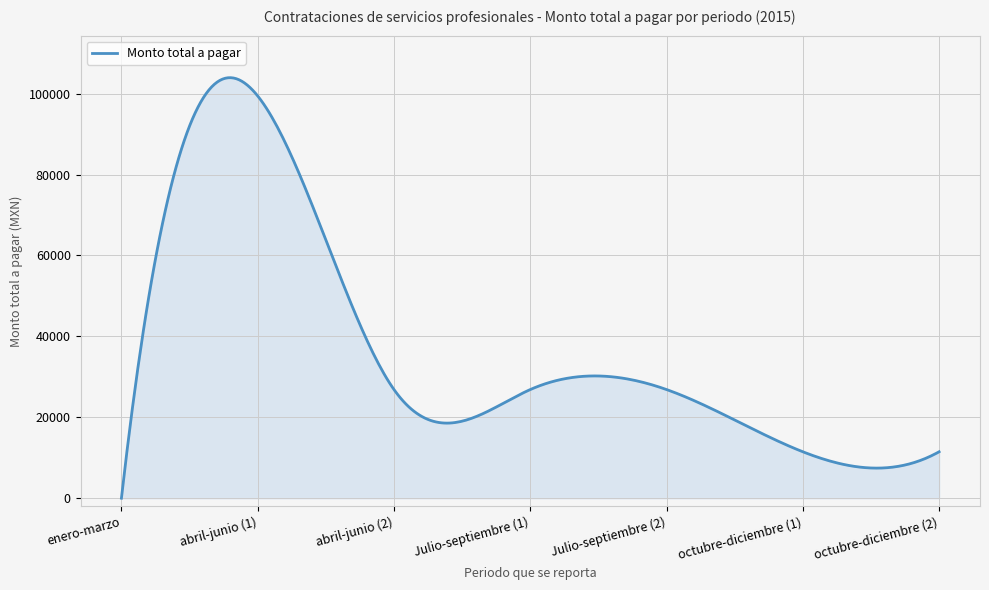

What is the maximum value shown in the chart?

103939.8